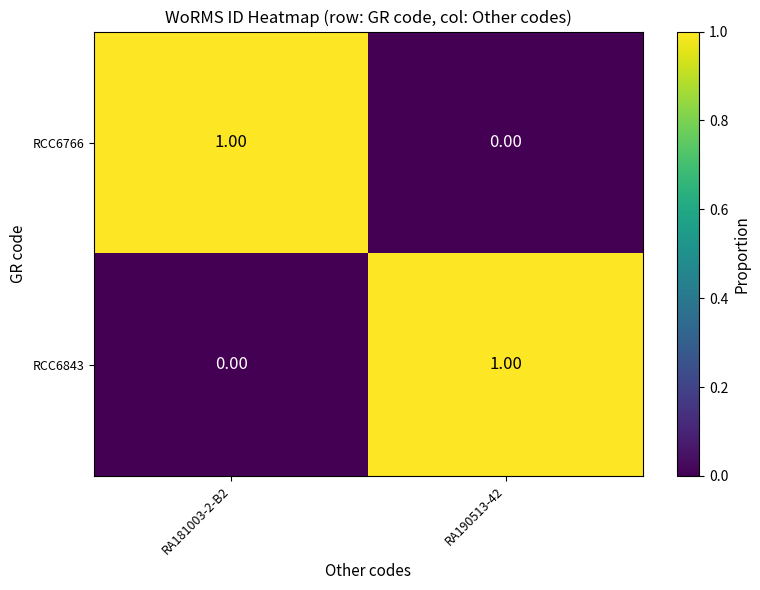

Rank the series at RA181003-2-B2 from lowest to highest value.

RCC6843, RCC6766